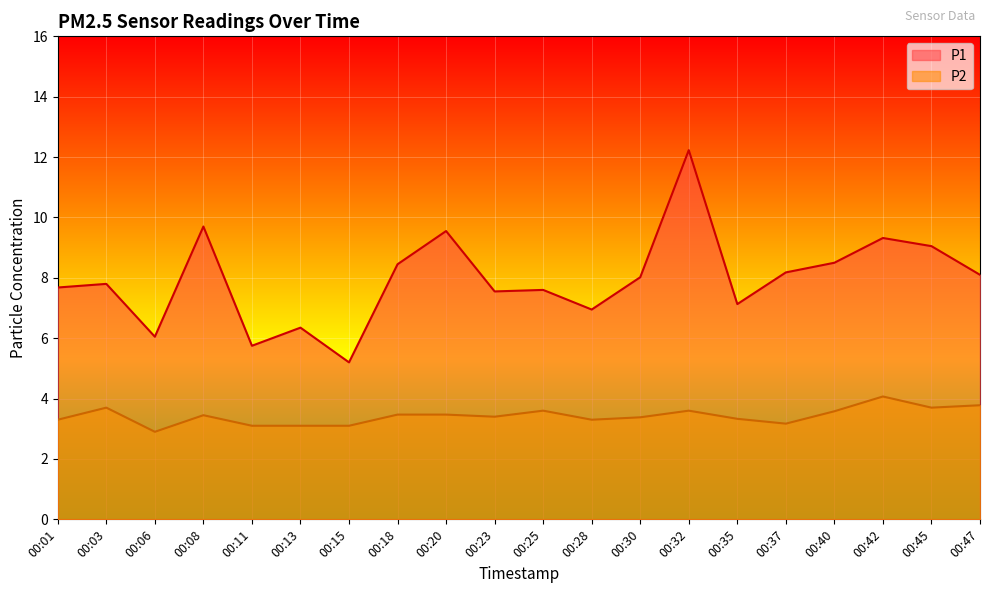

True or false: P1 and P2 intersect in this chart.

False